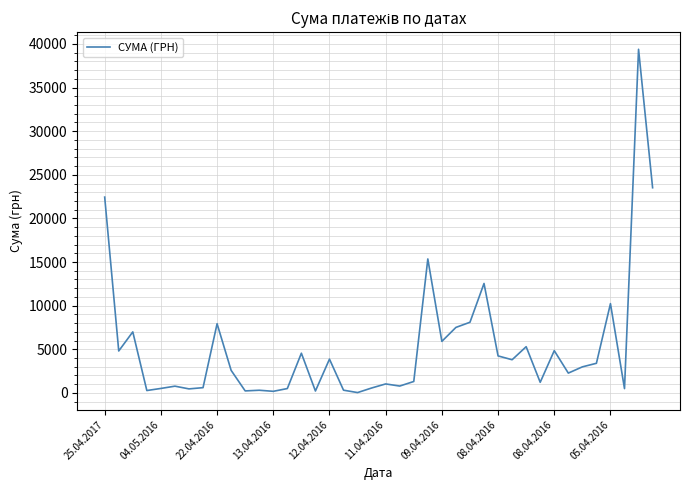

Does the chart have visible grid lines?

Yes